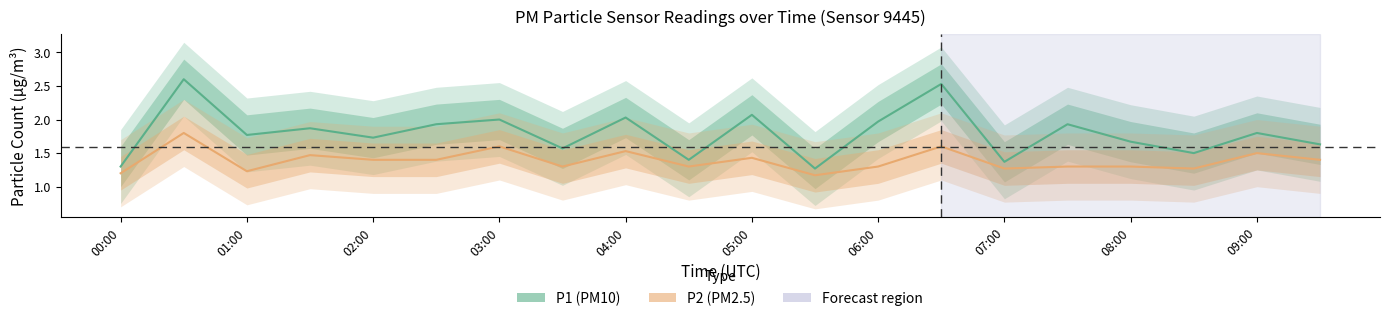

How many interior local peaks does the P2 series have?

7